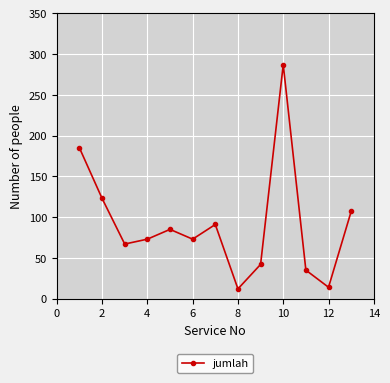

How many lines are shown in the chart?

1